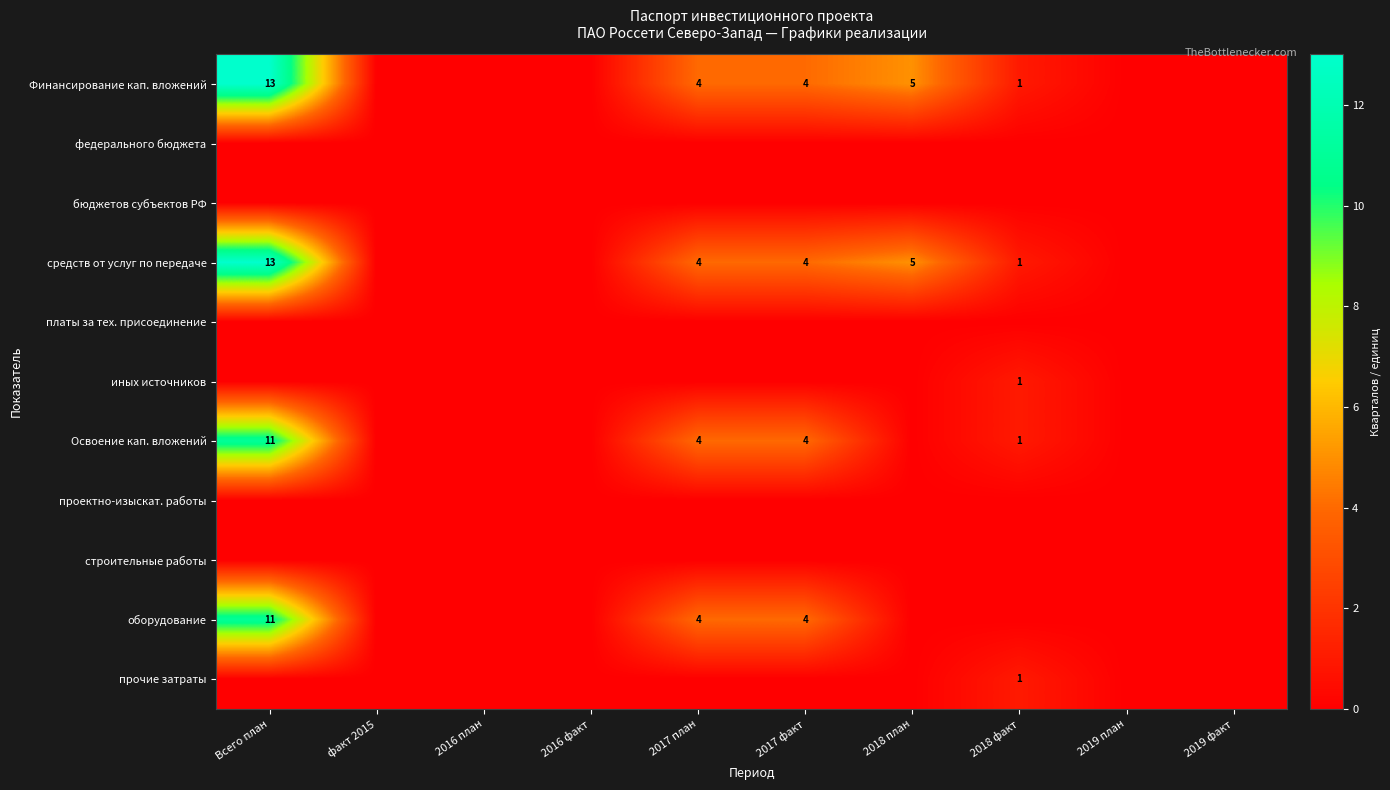

The value of средств от услуг по передаче at 2018 план is 5. True or false?

True